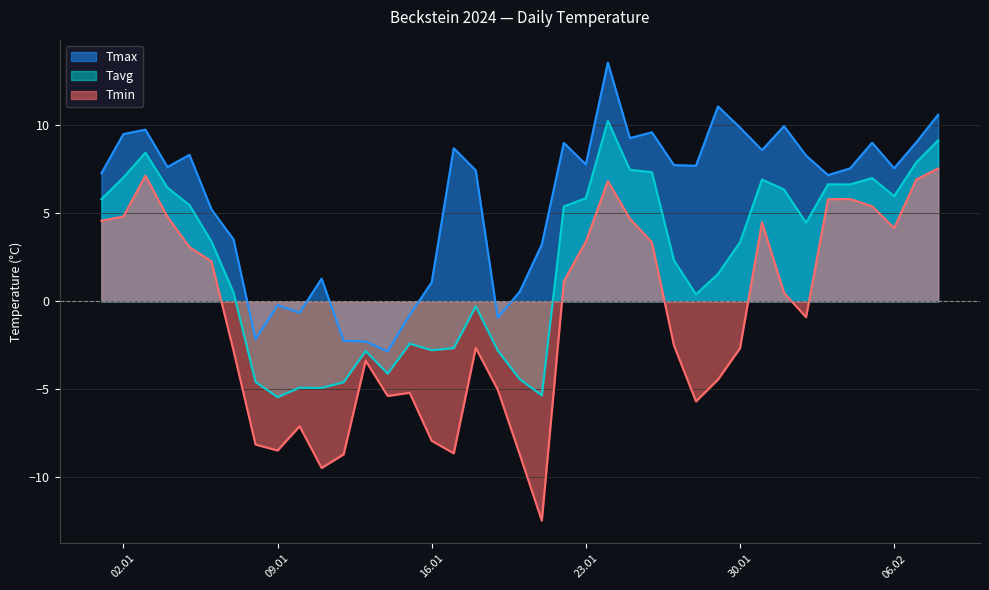

True or false: Tavg and Tmax intersect in this chart.

False